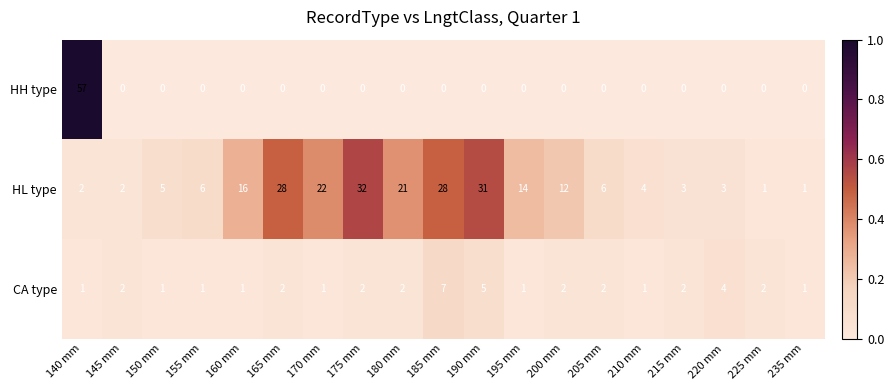

What is the maximum value shown in the chart?

57